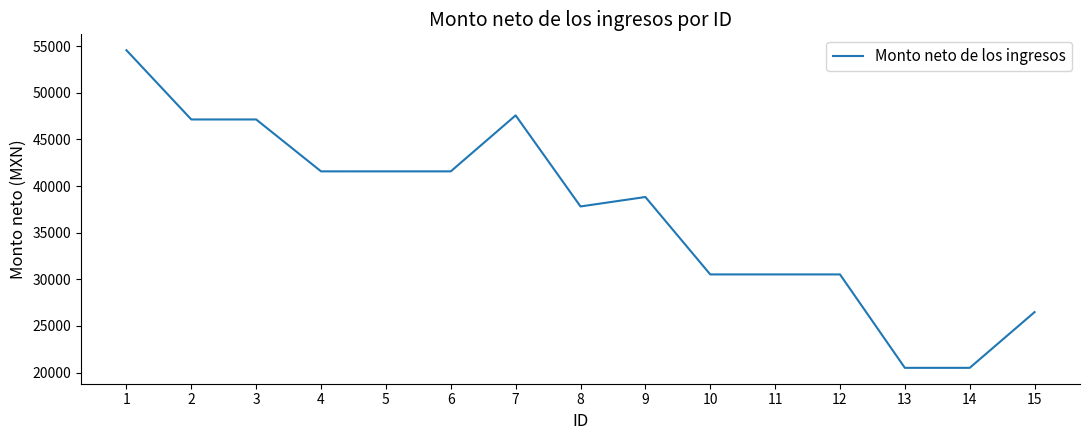

What is the difference between the maximum and minimum values?

34043.6